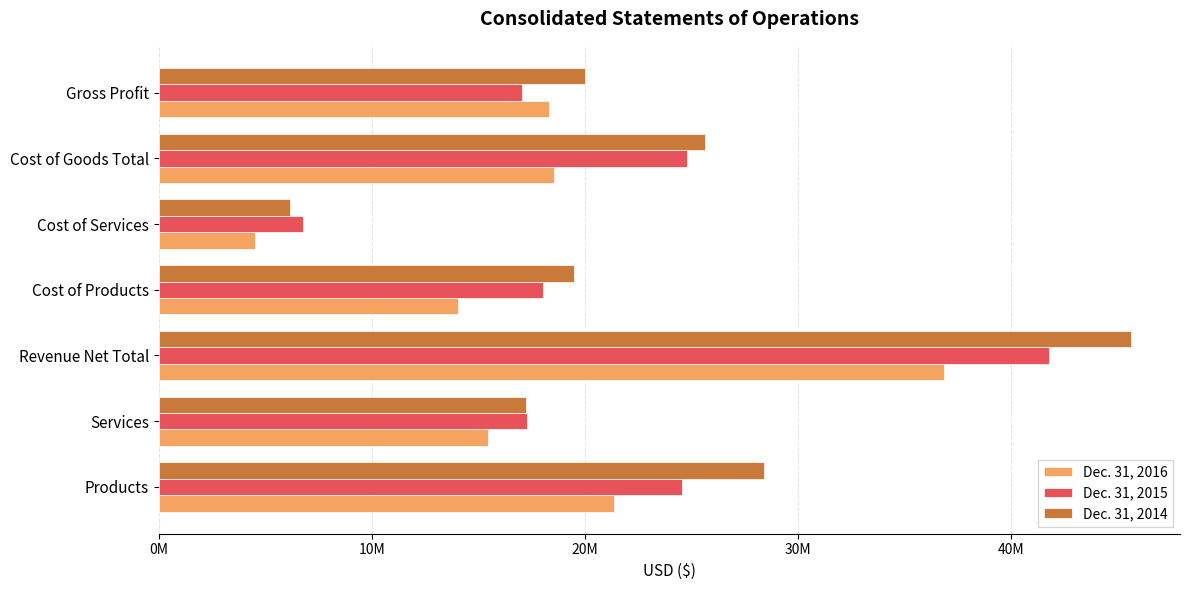

What are all the series names shown in the legend?

Dec. 31, 2016, Dec. 31, 2015, Dec. 31, 2014